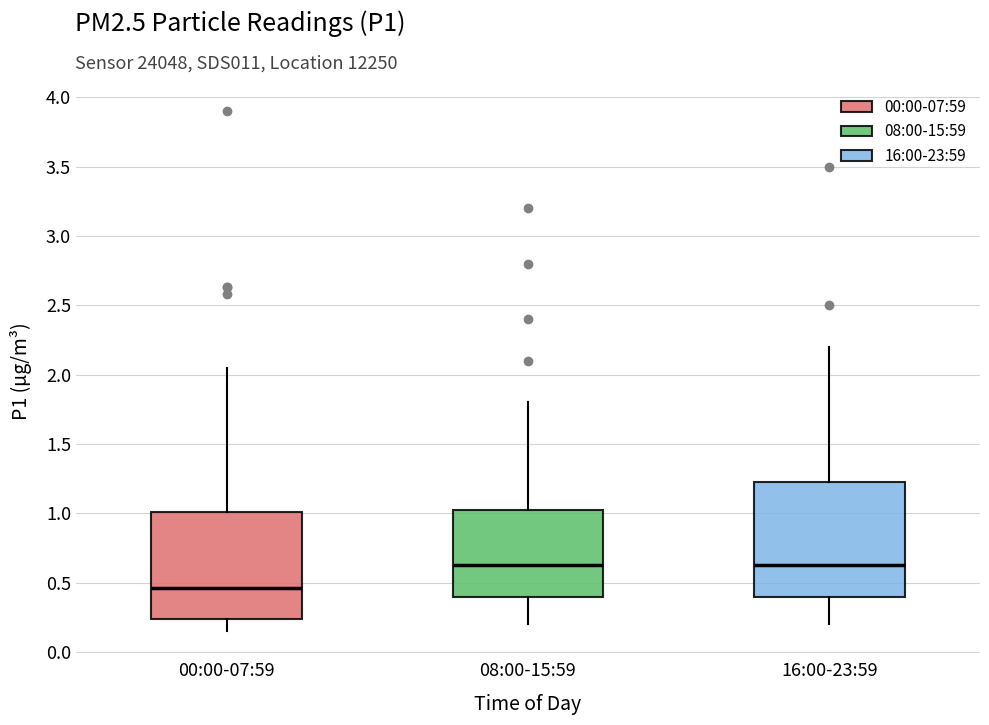

Which box has the lowest median line?

00:00-07:59